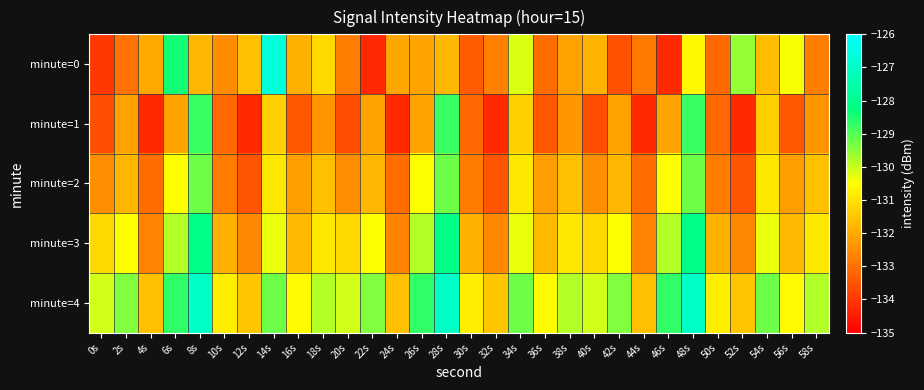

How many series are shown in this chart?

5